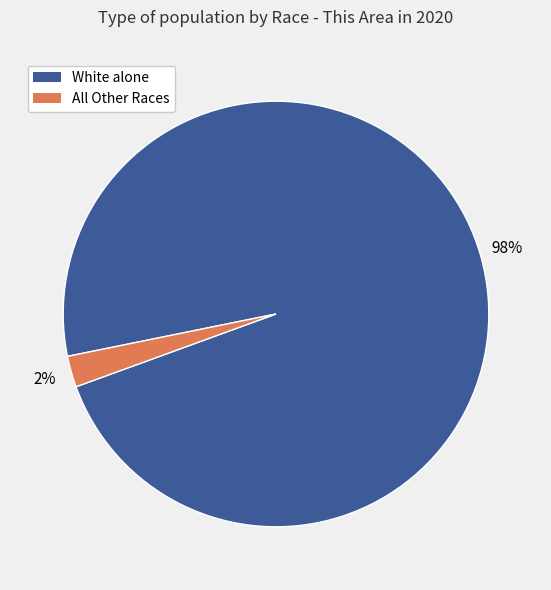

How many slices are in this pie chart?

2